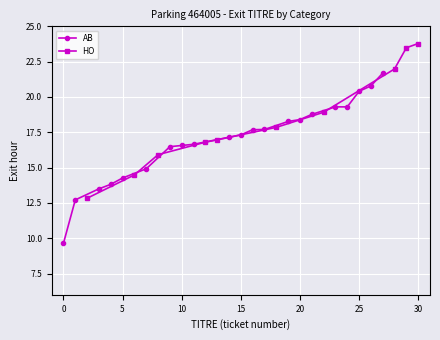

True or false: HO has more than 2 interior local peaks.

False